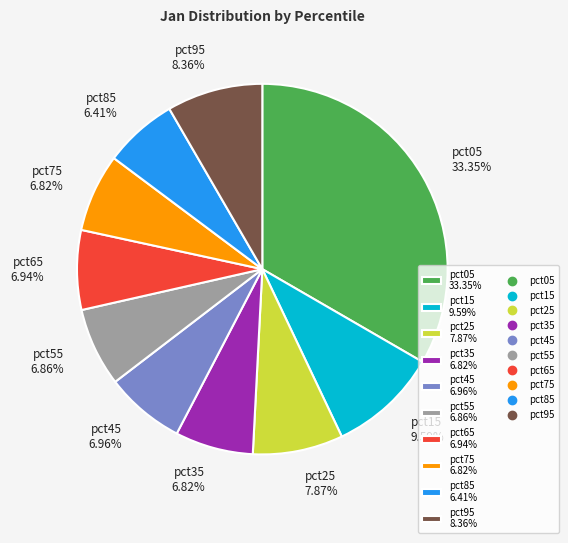

What portion of the pie excludes pct65?

93.1%